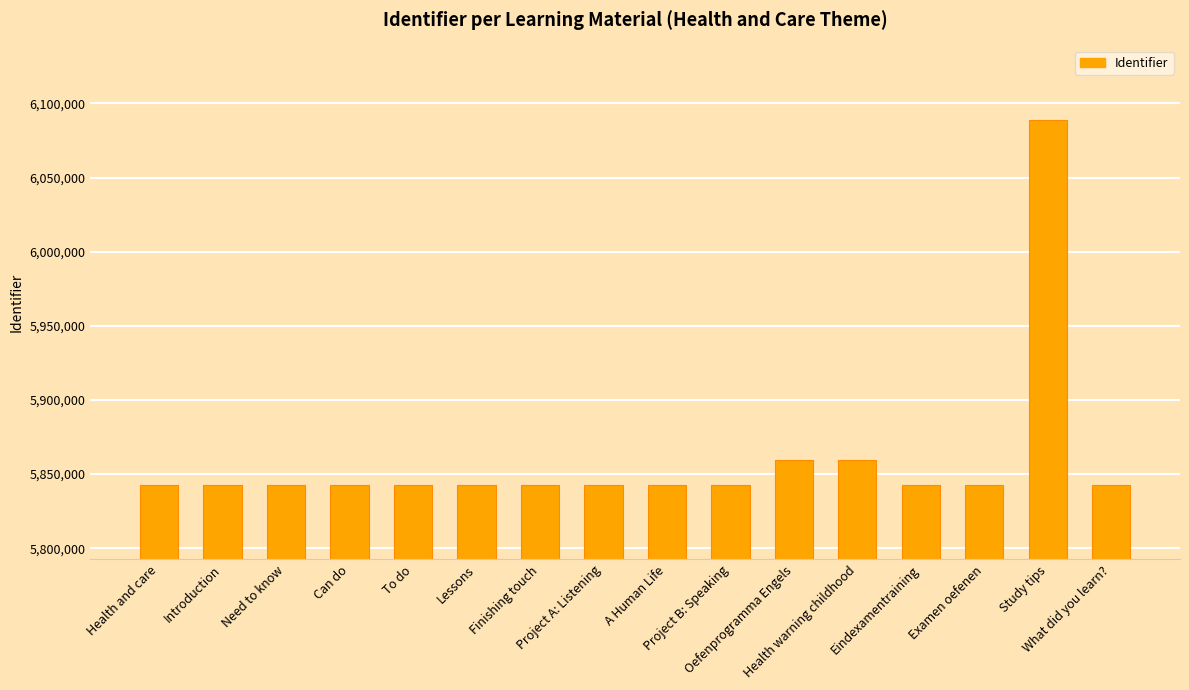

What is the value of the 5th bar from the left?

5842524